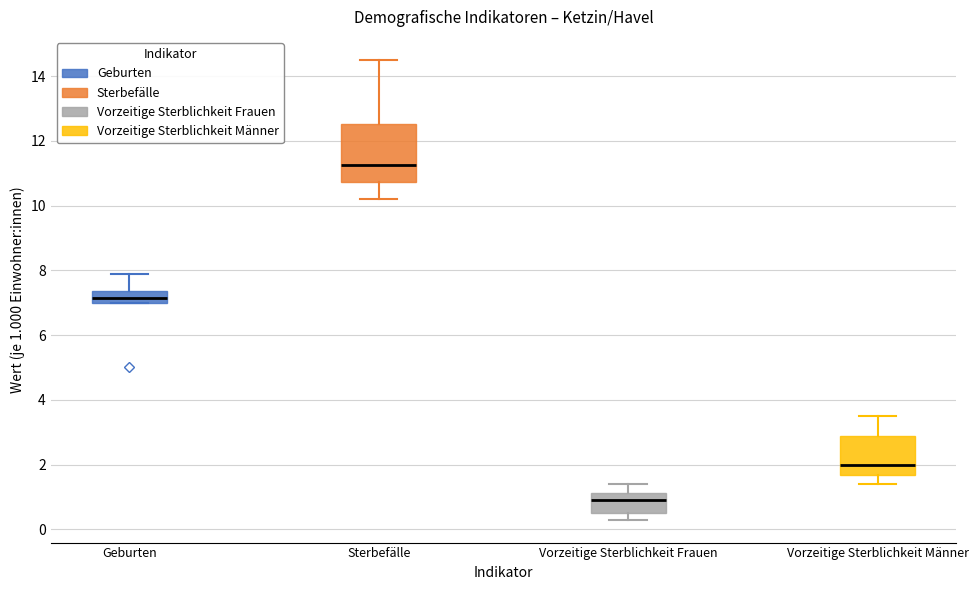

Reading left to right, read every box against the y-axis: the position of its median line, the range the box covers, and the ends of its whiskers. The values are not printed on the chart, so give them approximately, as read against the axis.

Geburten: median 7.2, box 7.0 to 7.4, whiskers 7.0 to 8.0
Sterbefälle: median 11.2, box 10.8 to 12.6, whiskers 10.2 to 14.6
Vorzeitige Sterblichkeit Frauen: median 1.0, box 0.6 to 1.2, whiskers 0.4 to 1.4
Vorzeitige Sterblichkeit Männer: median 2.0, box 1.6 to 2.8, whiskers 1.4 to 3.6